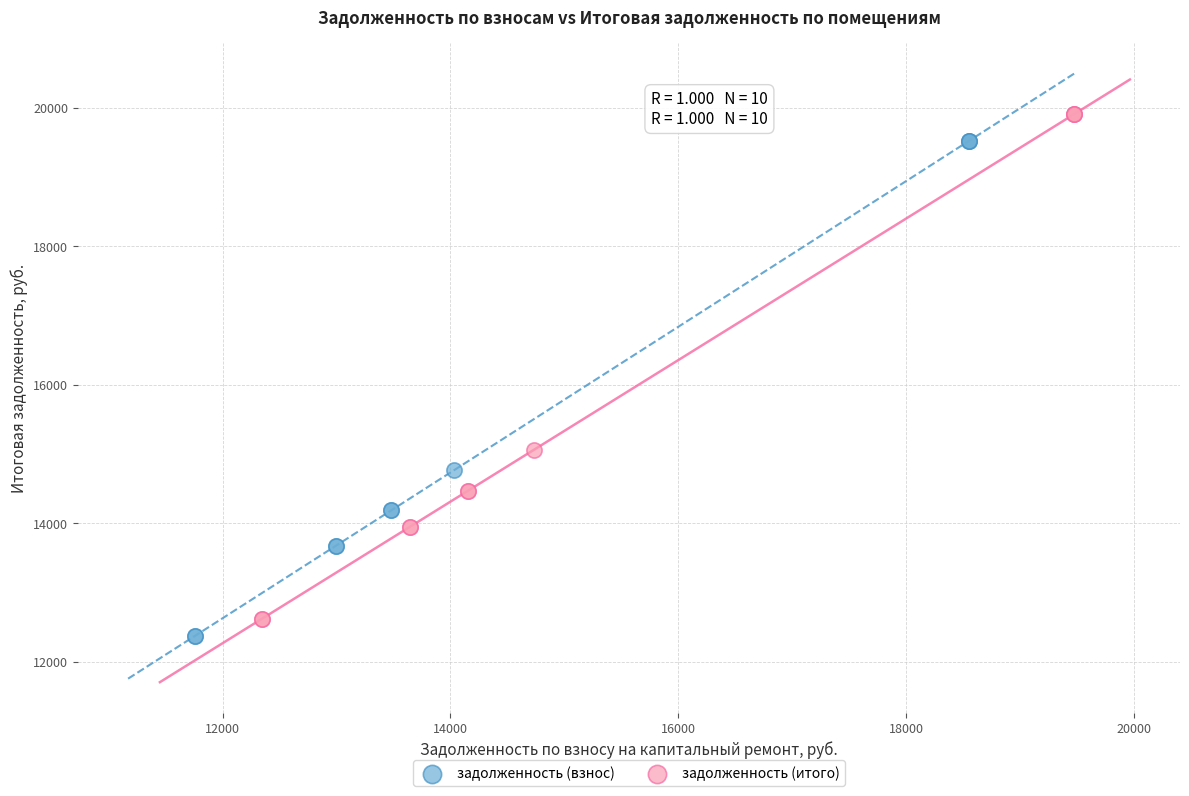

What are all the series names shown in the legend?

задолженность (взнос), задолженность (итого)